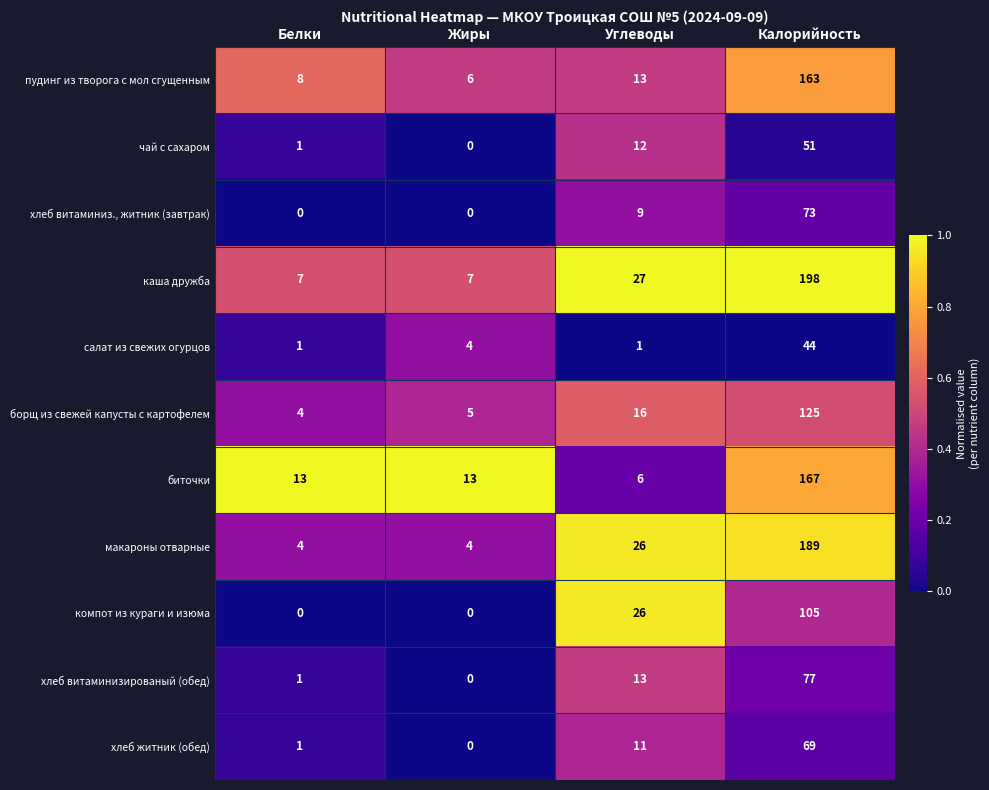

At Калорийность, list the series in order from largest to smallest.

каша дружба, макароны отварные, биточки, пудинг из творога с мол сгущенным, борщ из свежей капусты с картофелем, компот из кураги и изюма, хлеб витаминизированый (обед), хлеб витаминиз., житник (завтрак), хлеб житник (обед), чай с сахаром, салат из свежих огурцов